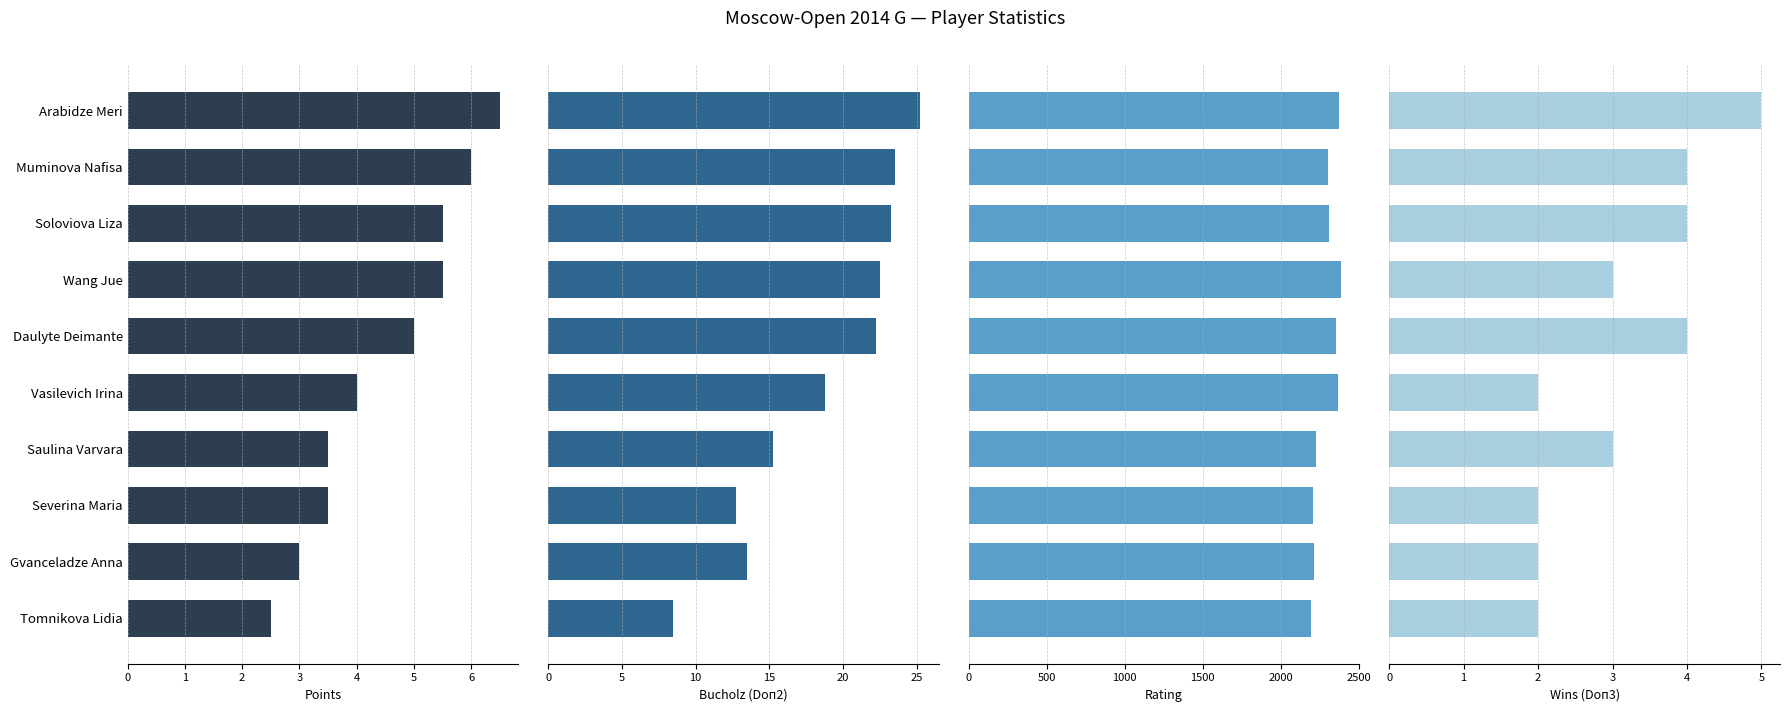

What are all the series names shown in the legend?

Points, Bucholz (Doп2), Rating, Wins (Doп3)